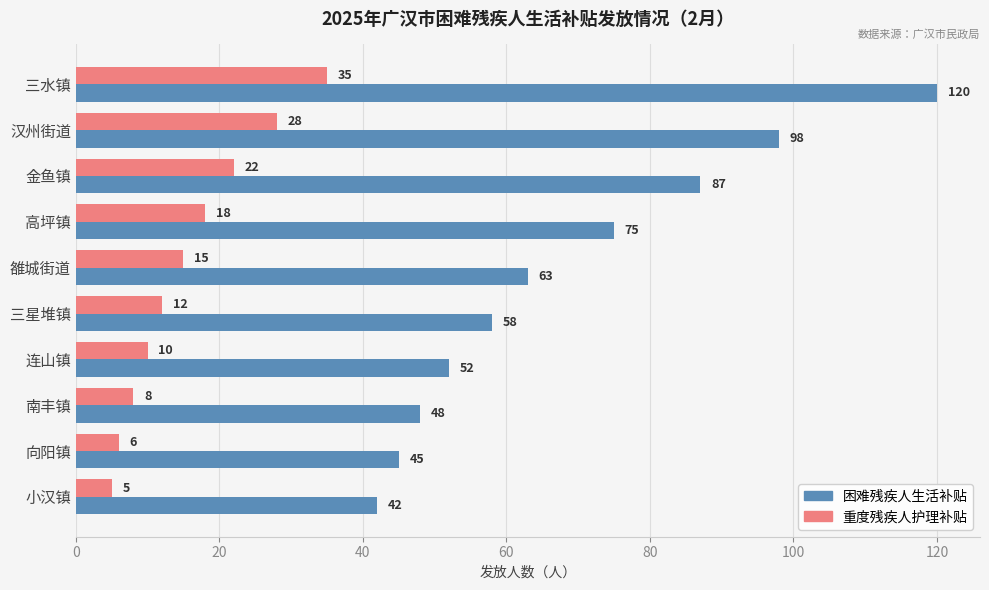

What is the sum of the 困难残疾人生活补贴 values at 三星堆镇 and 高坪镇?

133